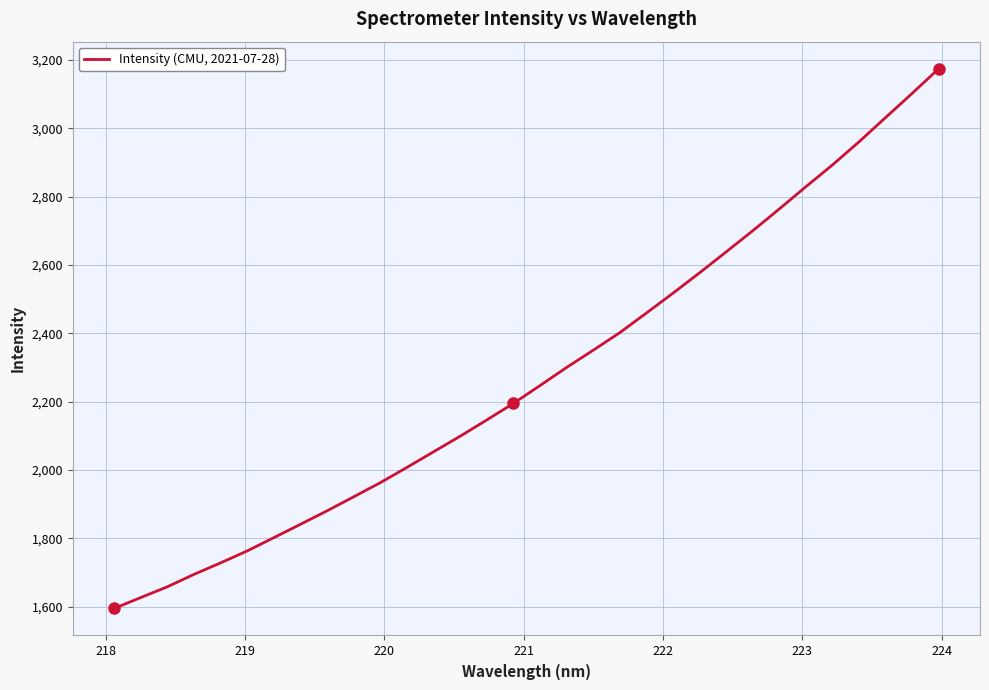

What is the maximum value shown in the chart?

3174.9